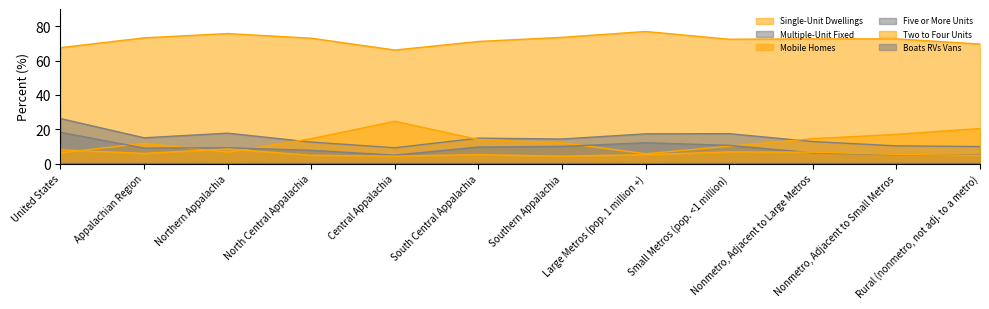

How many lines are shown in the chart?

6